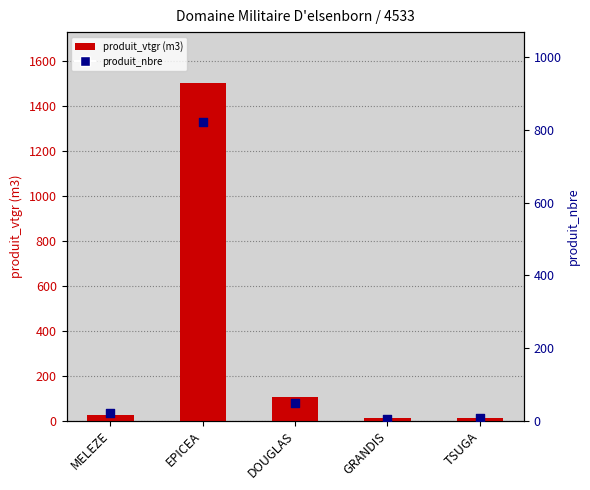

Which series has the largest Y range (max minus min)?

produit_vtgr (m3)